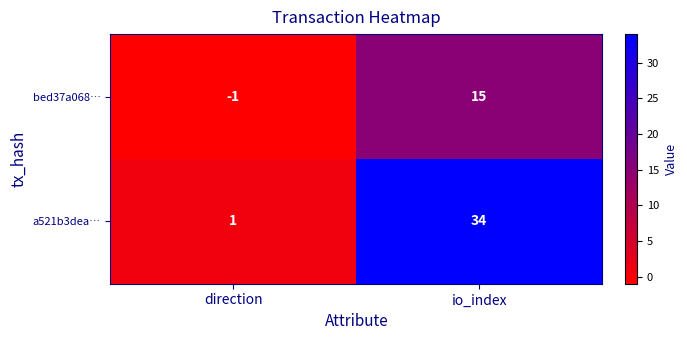

True or false: a521b3dea… has a value of 1 at direction.

True